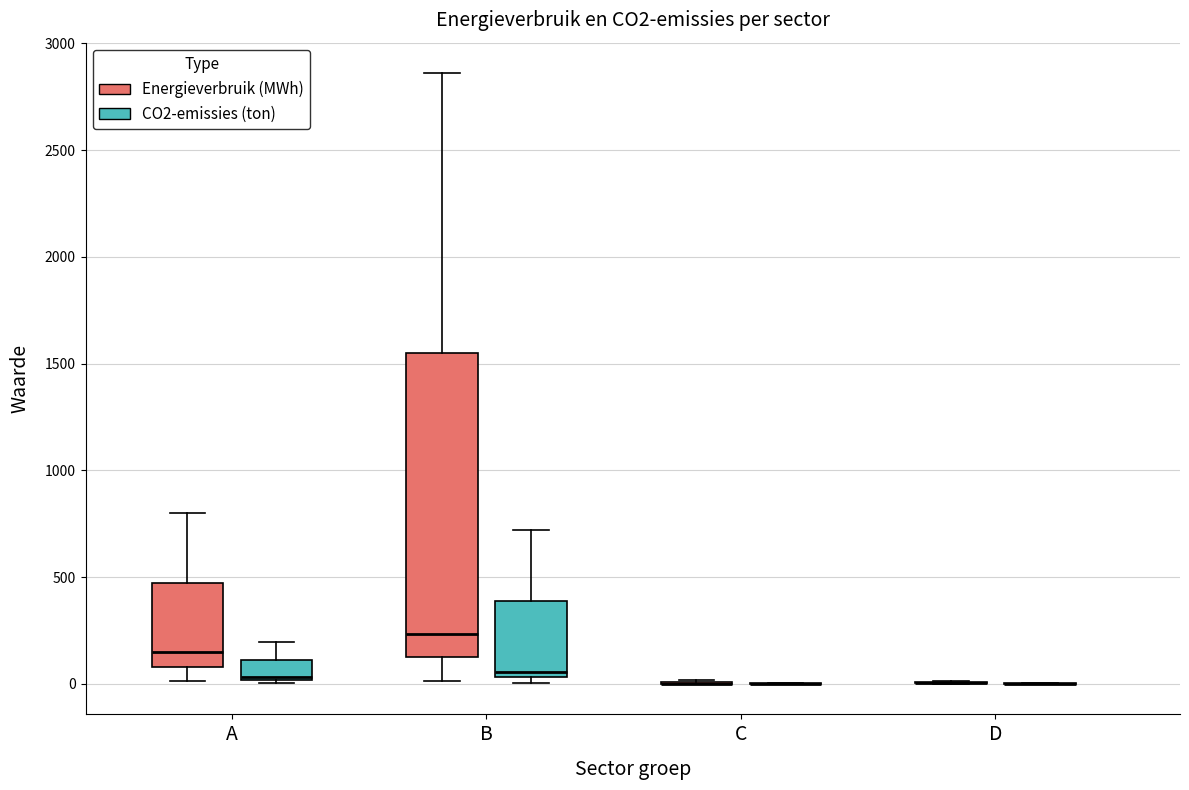

Reading left to right, transcribe this box plot: for each box, give where its median line is, the range the box spans, and where its two whiskers end, as read against the y-axis. The values are not printed on the chart, so give them approximately, as read against the axis.

A (Energieverbruik (MWh)): median 150, box 100 to 450, whiskers 0 to 800
A (CO2-emissies (ton)): median 50, box 0 to 100, whiskers 0 to 200
B (Energieverbruik (MWh)): median 250, box 100 to 1550, whiskers 0 to 2850
B (CO2-emissies (ton)): median 50 (just above the box's lower edge), box 50 to 400, whiskers 0 to 700
C (Energieverbruik (MWh)): box collapsed to a line at 0, whiskers 0 to 0
C (CO2-emissies (ton)): box collapsed to a line at 0, whiskers 0 to 0
D (Energieverbruik (MWh)): box collapsed to a line at 0, whiskers 0 to 0
D (CO2-emissies (ton)): box collapsed to a line at 0, whiskers 0 to 0